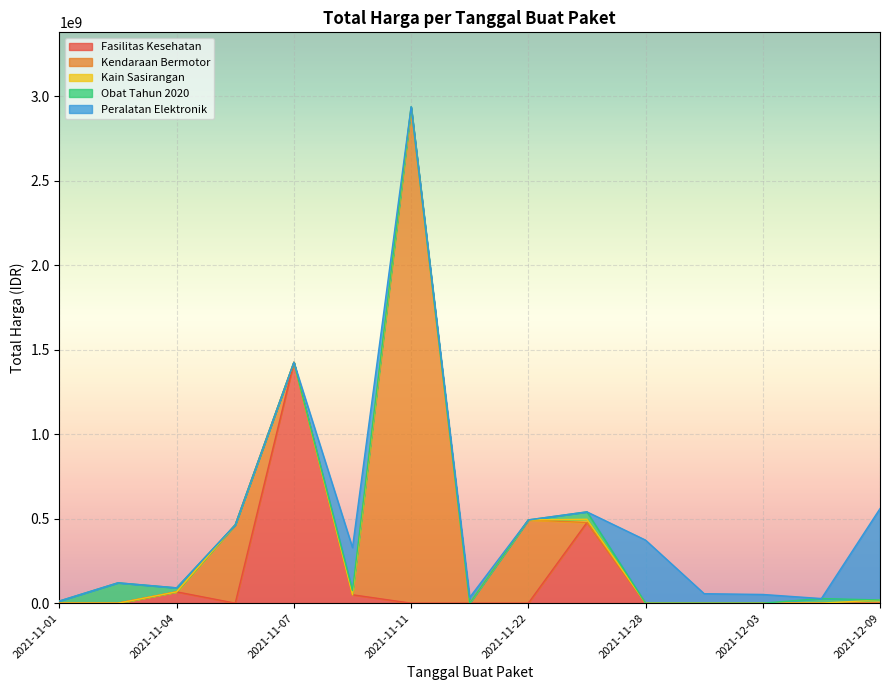

What is the maximum value shown in the chart?

2892122000